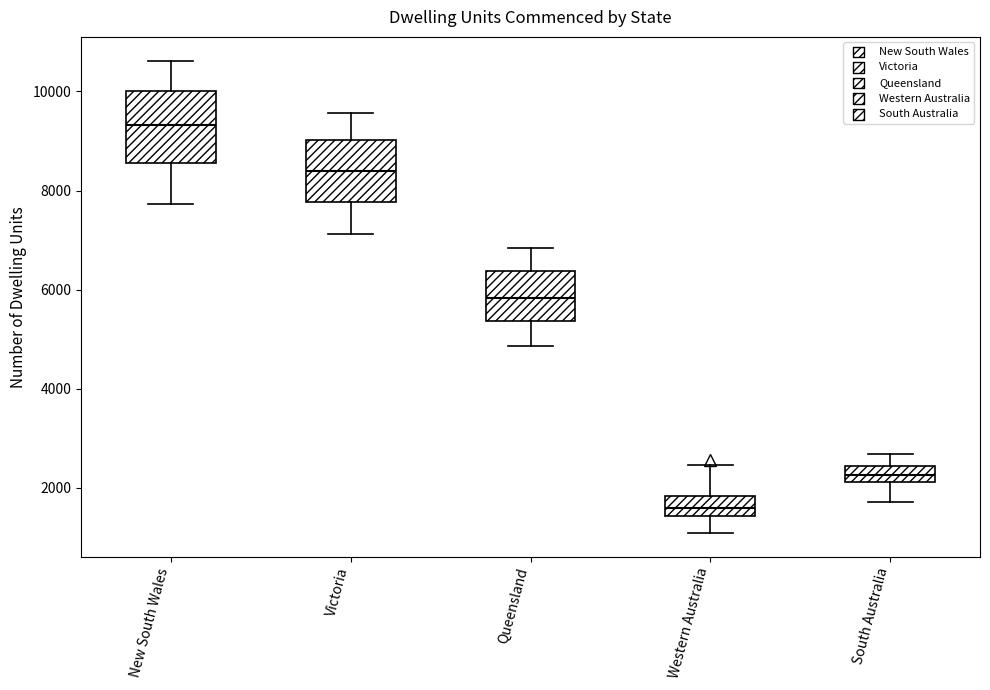

Reading left to right, read every box against the y-axis: the position of its median line, the range the box covers, and the ends of its whiskers. The values are not printed on the chart, so give them approximately, as read against the axis.

New South Wales: median 9400, box 8600 to 10000, whiskers 7800 to 10600
Victoria: median 8400, box 7800 to 9000, whiskers 7200 to 9600
Queensland: median 5800, box 5400 to 6400, whiskers 4800 to 6800
Western Australia: median 1600, box 1400 to 1800, whiskers 1000 to 2400
South Australia: median 2200 (inside the box), box 2200 to 2400, whiskers 1800 to 2600